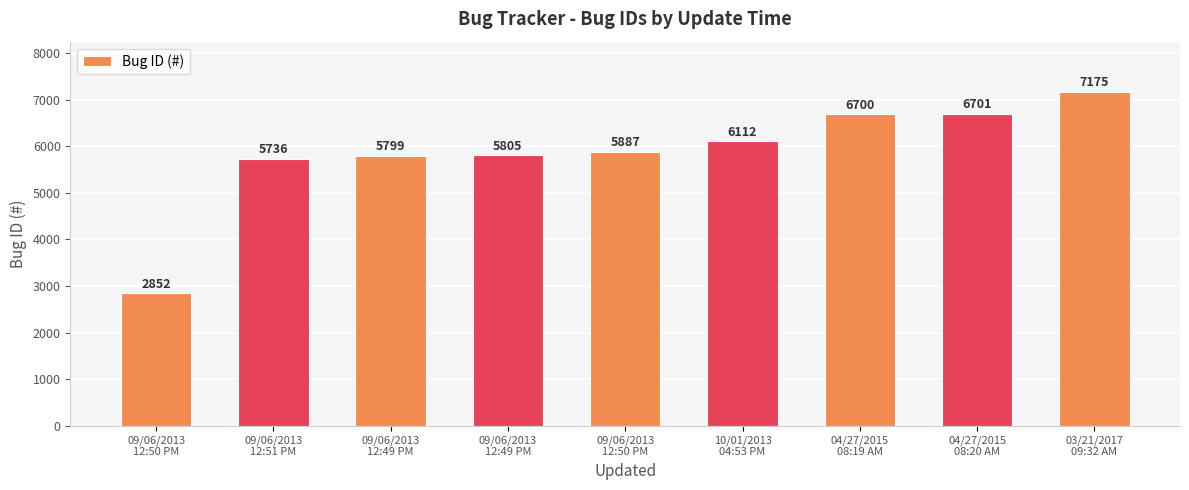

What is the change in value from 09/06/2013
12:51 PM to 04/27/2015
08:19 AM?

+964